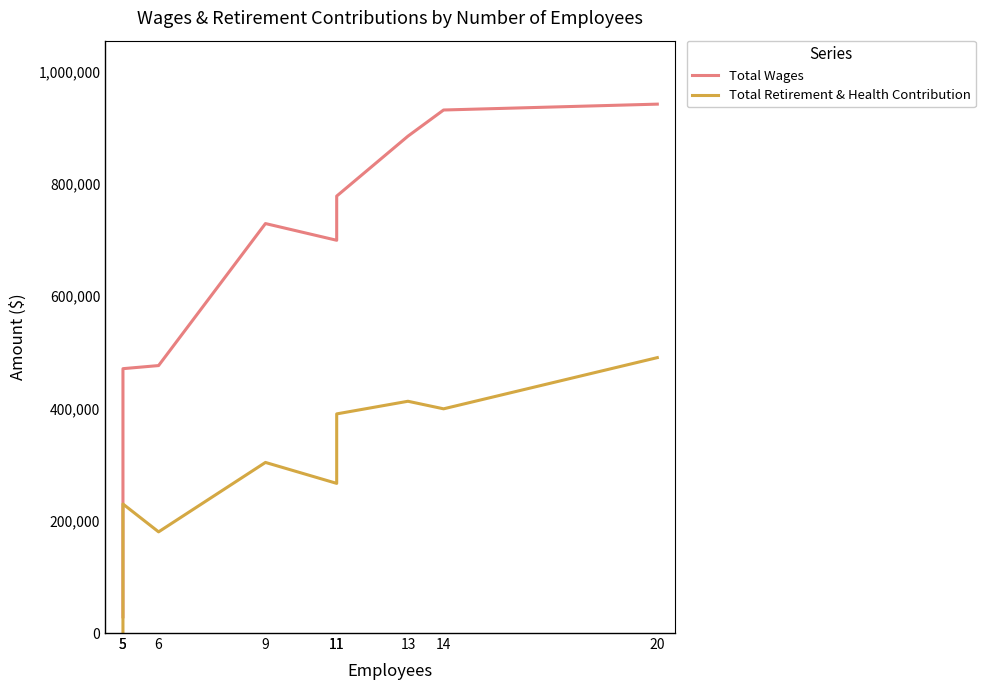

What are all the series names shown in the legend?

Total Wages, Total Retirement & Health Contribution